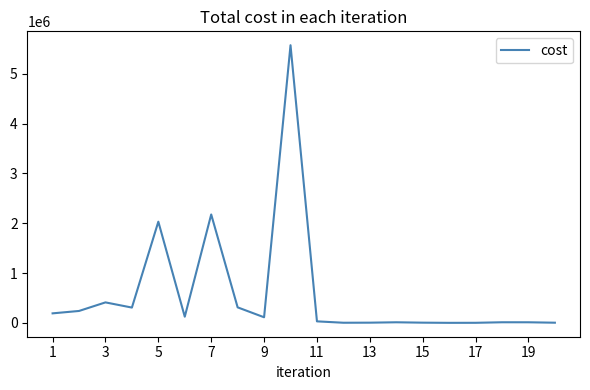

What is the maximum value shown in the chart?

5575583.0